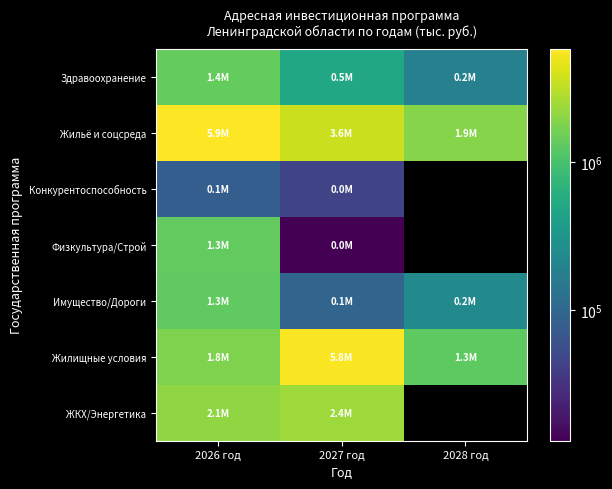

The Имущество/Дороги series shows 1332865.4 at 2026 год. True or false?

True